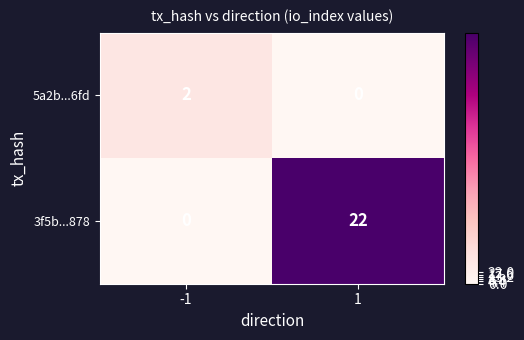

What is the average value of the 3f5b...878 series?

11